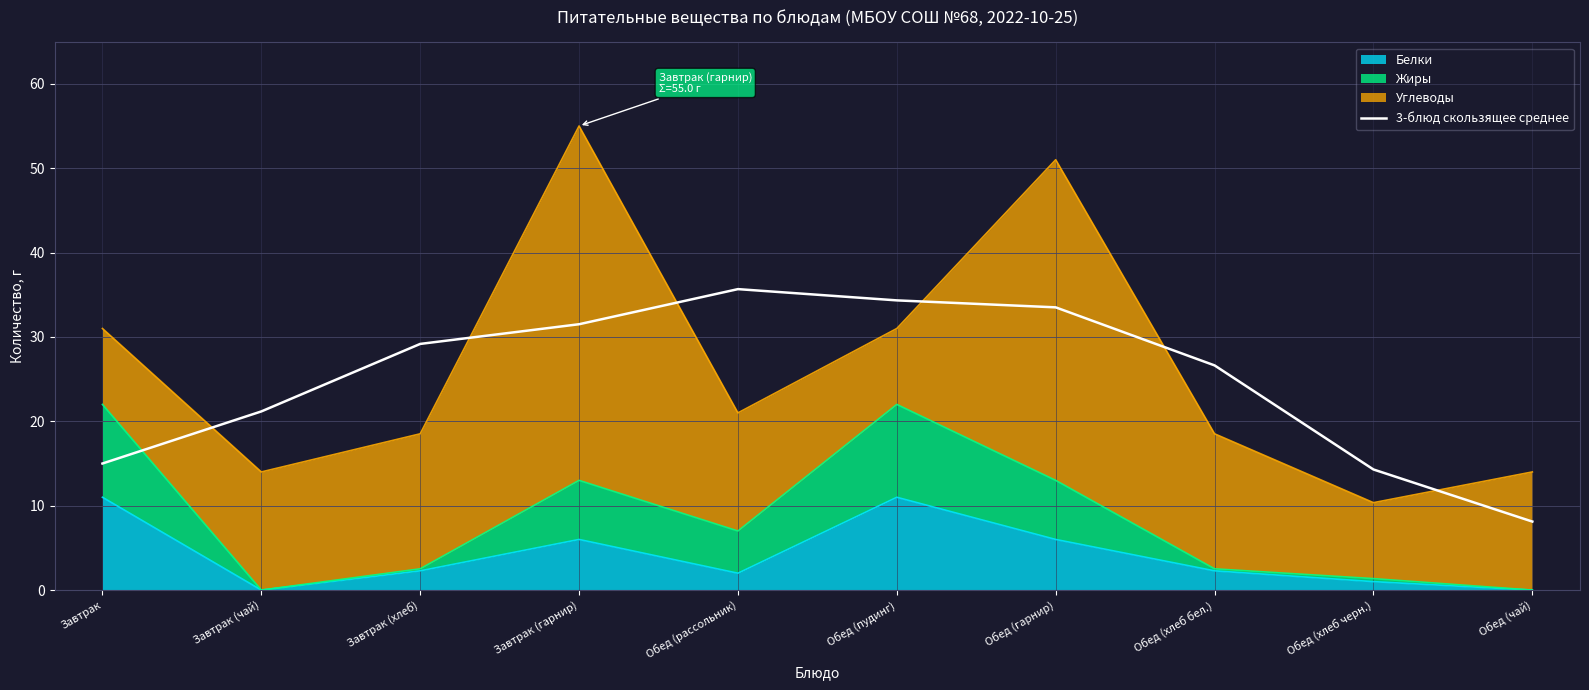

List the labels in order of value, smallest first.

Обед (чай), Обед (хлеб черн.), Завтрак, Завтрак (чай), Обед (хлеб бел.), Завтрак (хлеб), Завтрак (гарнир), Обед (гарнир), Обед (пудинг), Обед (рассольник)